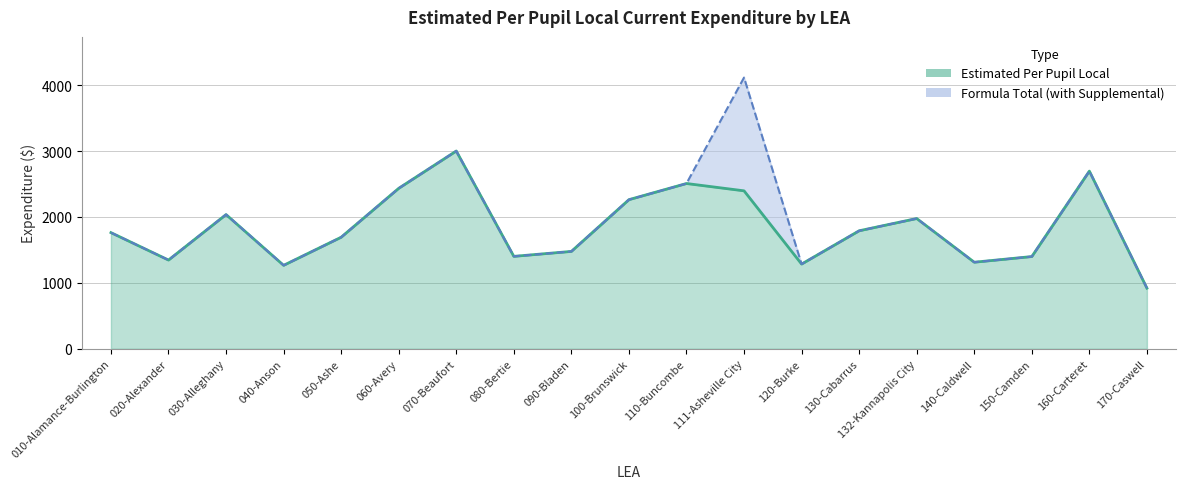

True or false: Formula Total (line) and Estimated Per Pupil Local (line) intersect in this chart.

False